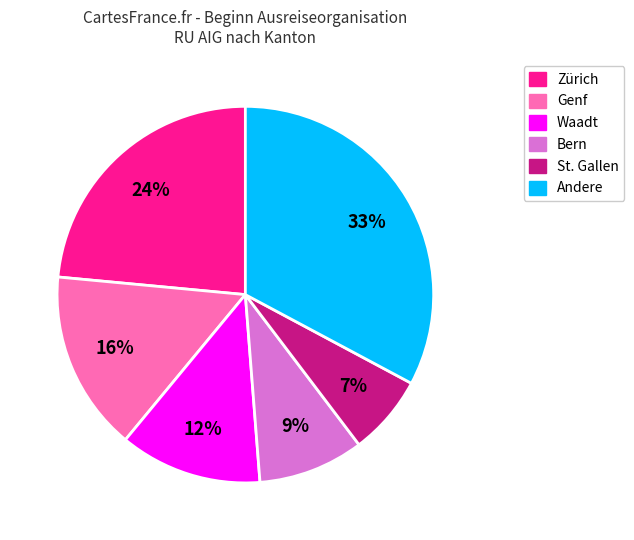

Does any single category account for the majority?

No